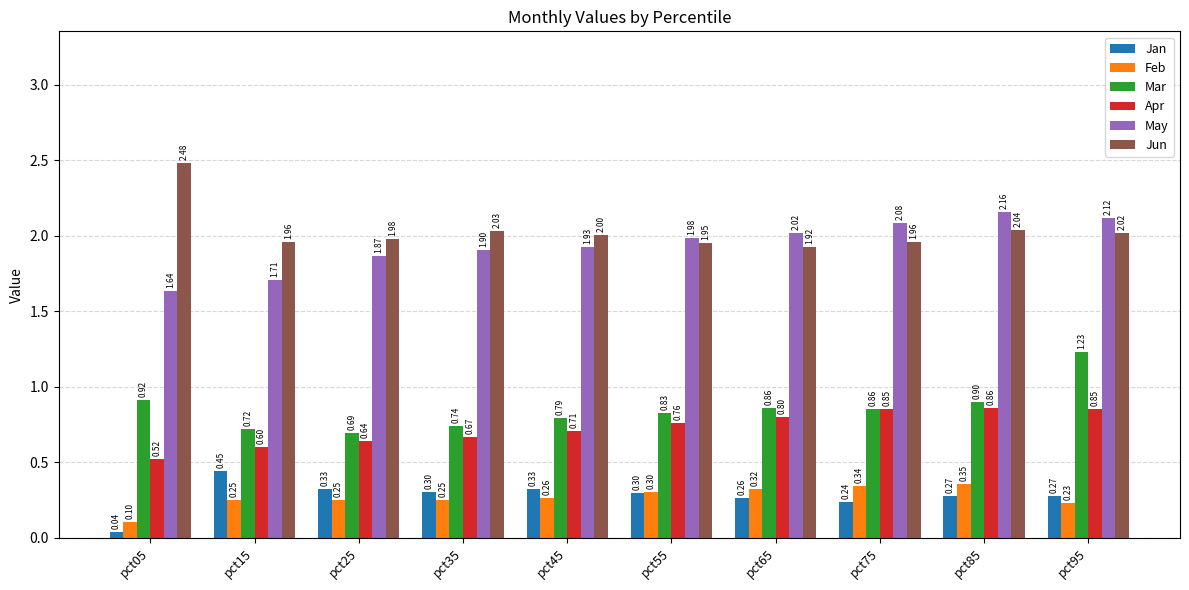

Rank the series at pct05 from highest to lowest value.

Jun, May, Mar, Apr, Feb, Jan